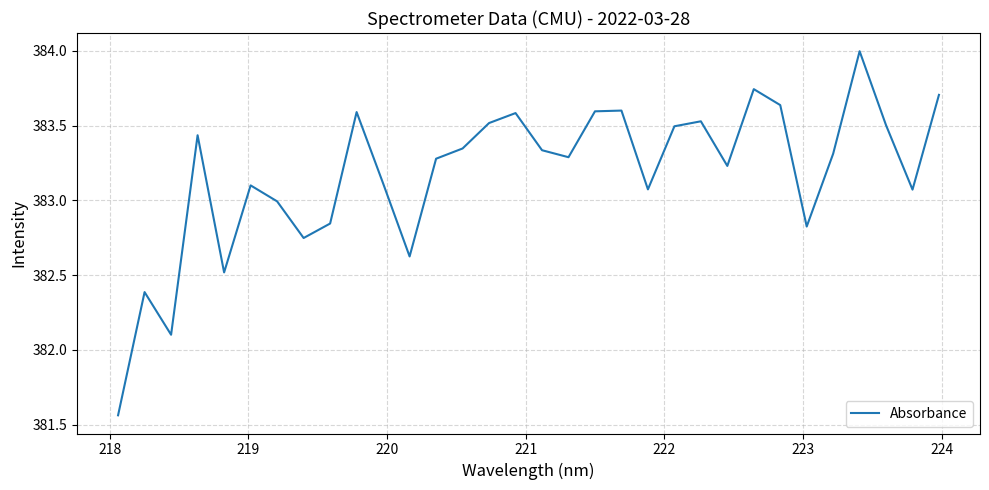

What is the greatest value displayed?

384.0